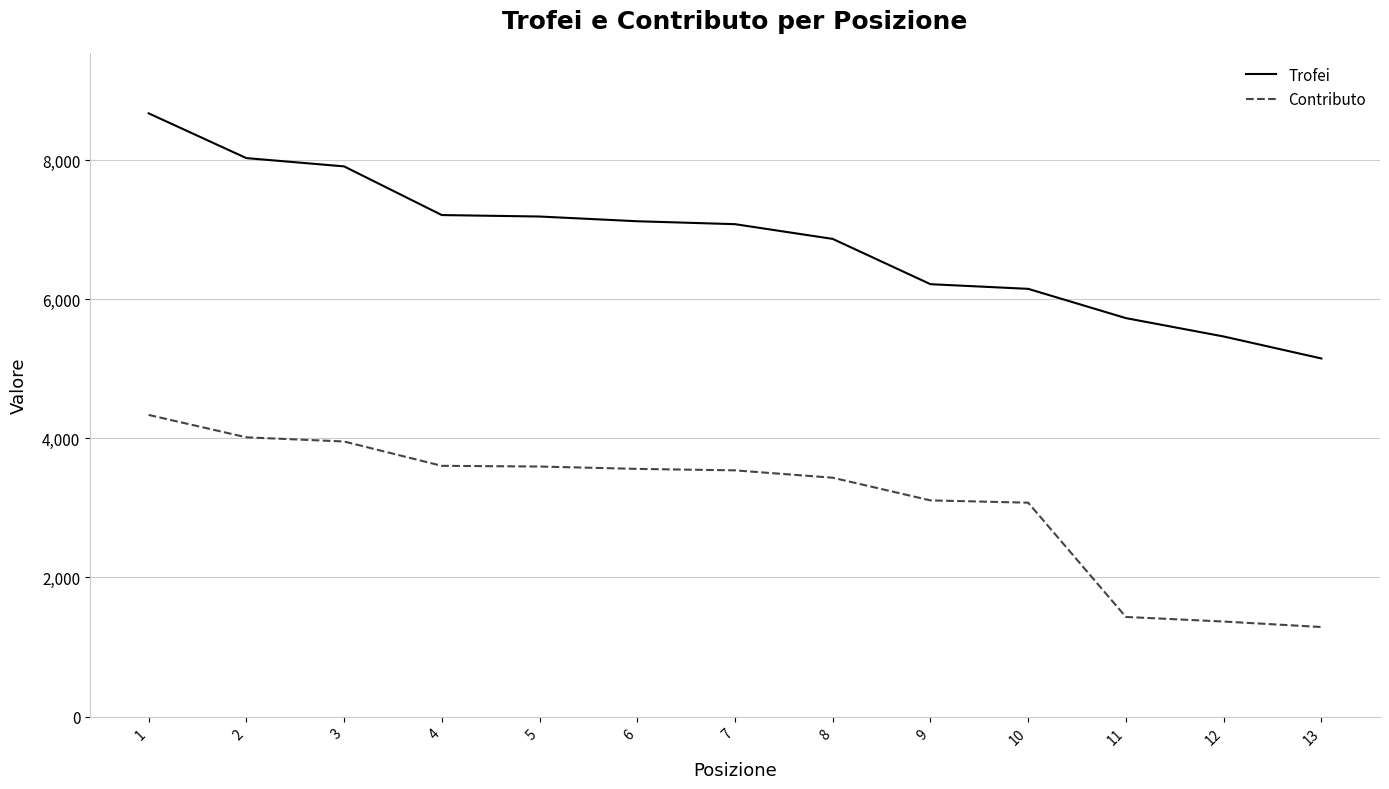

The value of Trofei at 6 is 7122. True or false?

True